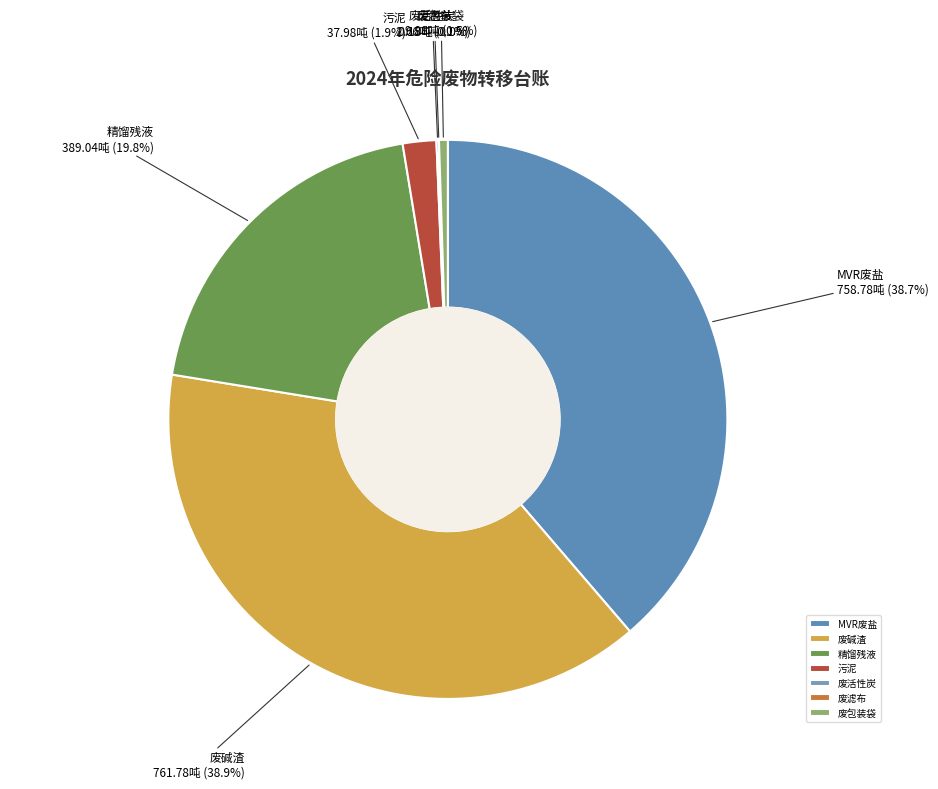

Does any single category account for the majority?

No